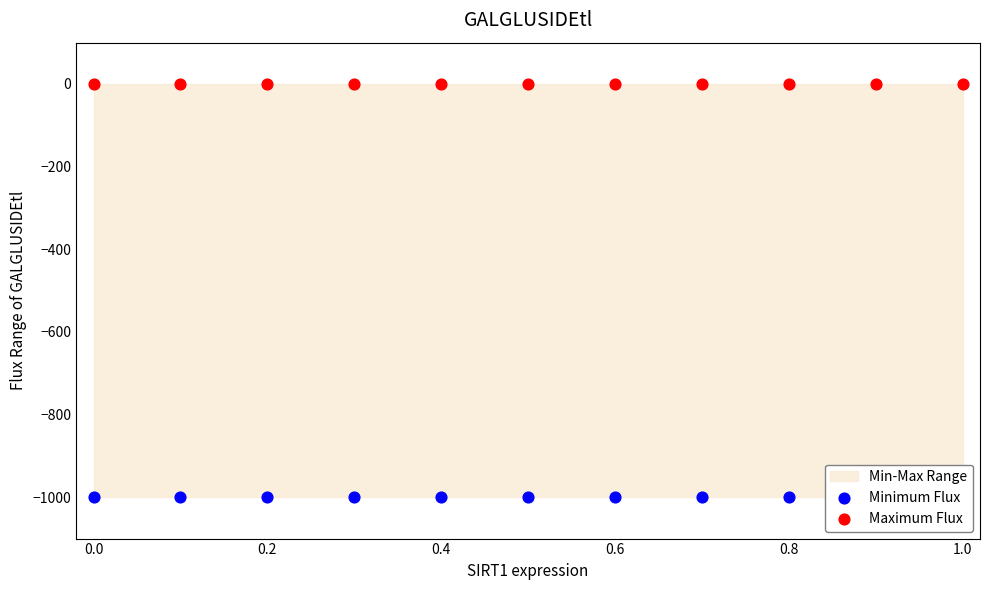

At how many categories does at least one series exceed -85?

11